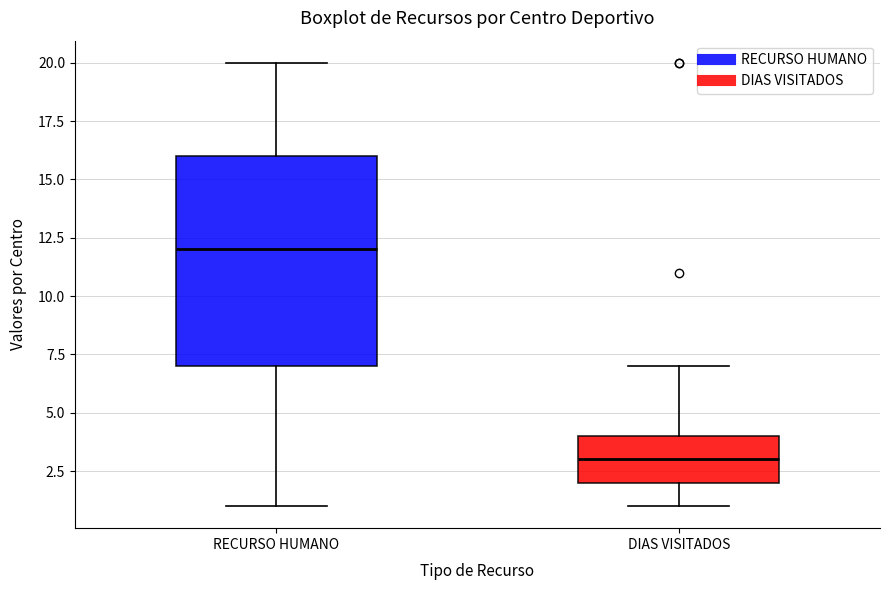

Which box is the tallest, from its lower edge to its upper edge?

RECURSO HUMANO